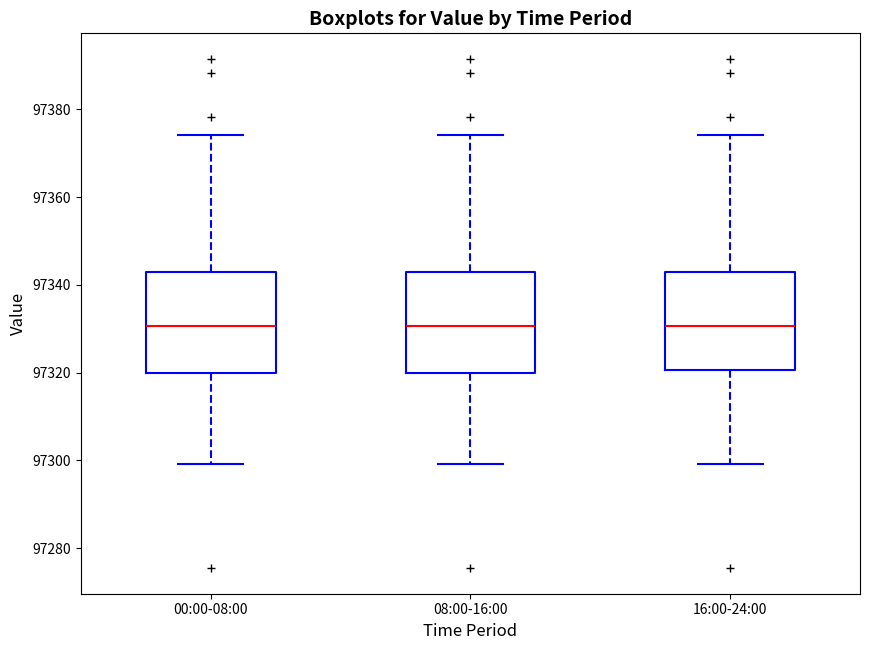

Reading left to right, transcribe this box plot: for each box, give where its median line is, the range the box spans, and where its two whiskers end, as read against the y-axis. The values are not printed on the chart, so give them approximately, as read against the axis.

00:00-08:00: median 97330, box 97320 to 97344, whiskers 97300 to 97374
08:00-16:00: median 97330, box 97320 to 97344, whiskers 97300 to 97374
16:00-24:00: median 97330, box 97320 to 97344, whiskers 97300 to 97374